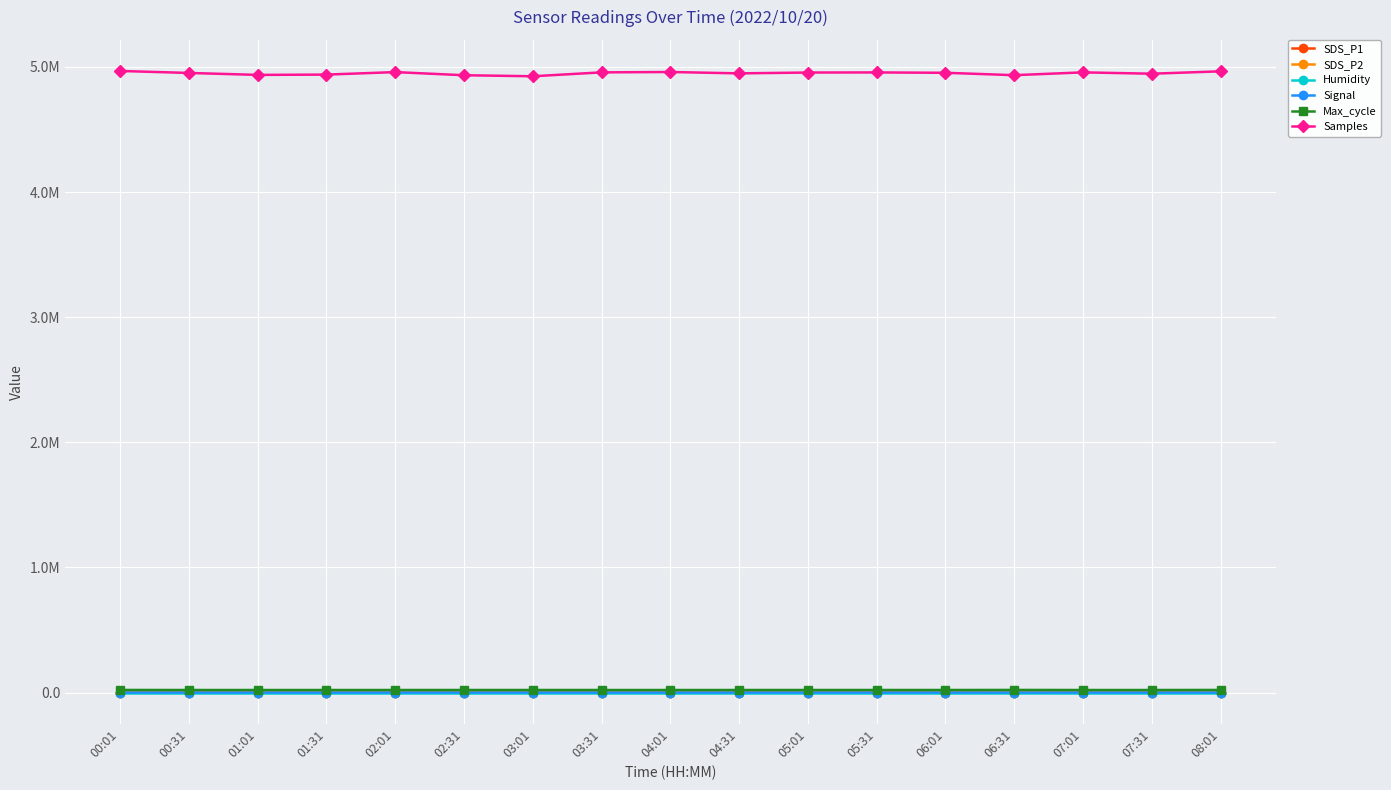

At which category does Samples reach its first local peak?

02:01